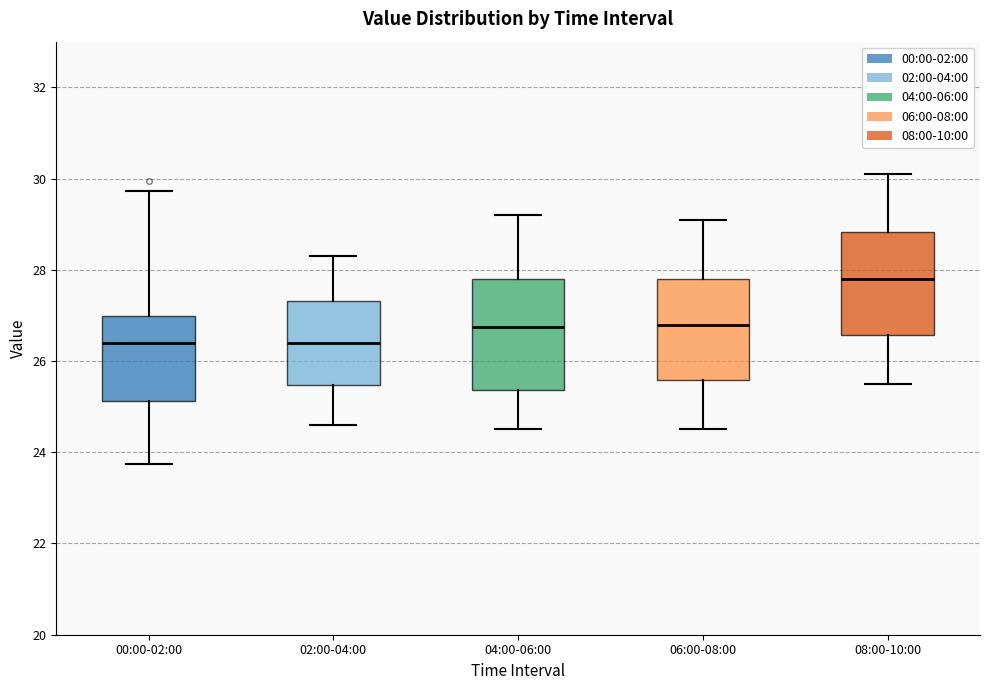

Reading left to right, transcribe this box plot: for each box, give where its median line is, the range the box spans, and where its two whiskers end, as read against the y-axis. The values are not printed on the chart, so give them approximately, as read against the axis.

00:00-02:00: median 26.4, box 25.2 to 27.0, whiskers 23.8 to 29.8
02:00-04:00: median 26.4, box 25.4 to 27.4, whiskers 24.6 to 28.4
04:00-06:00: median 26.8, box 25.4 to 27.8, whiskers 24.6 to 29.2
06:00-08:00: median 26.8, box 25.6 to 27.8, whiskers 24.6 to 29.2
08:00-10:00: median 27.8, box 26.6 to 28.8, whiskers 25.6 to 30.2